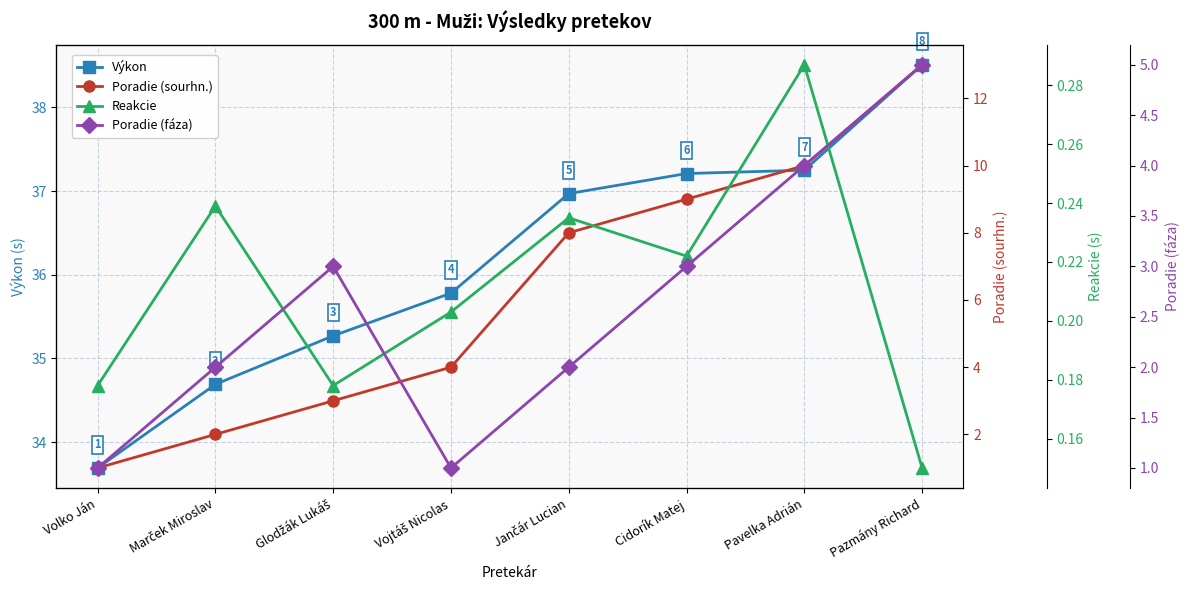

What is the maximum value for Poradie (sourhn.)?

13.0